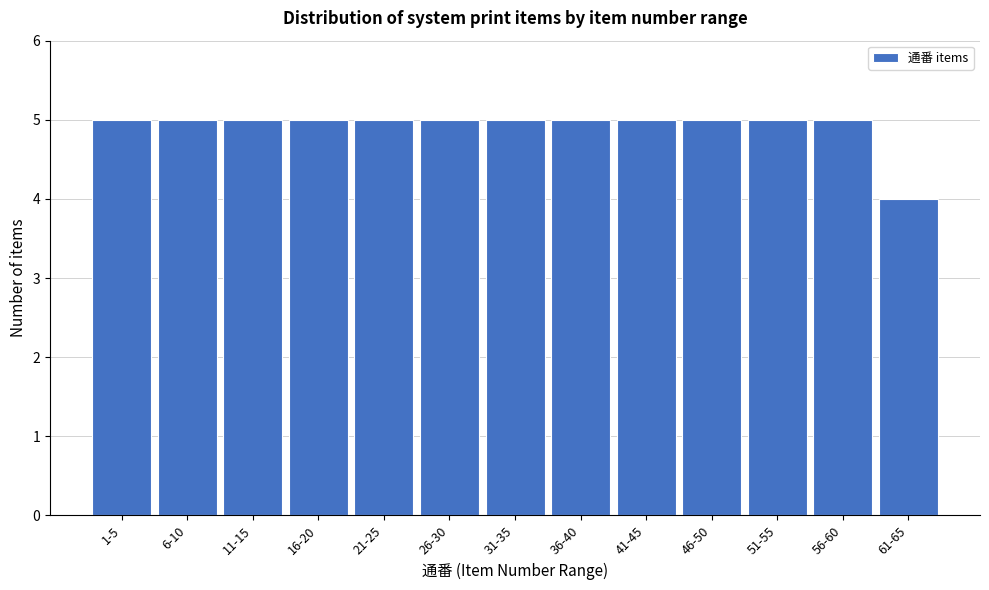

Reading right to left, list all the values displayed in this chart.

61-65=4	56-60=5	51-55=5	46-50=5	41-45=5	36-40=5	31-35=5	26-30=5	21-25=5	16-20=5	11-15=5	6-10=5	1-5=5